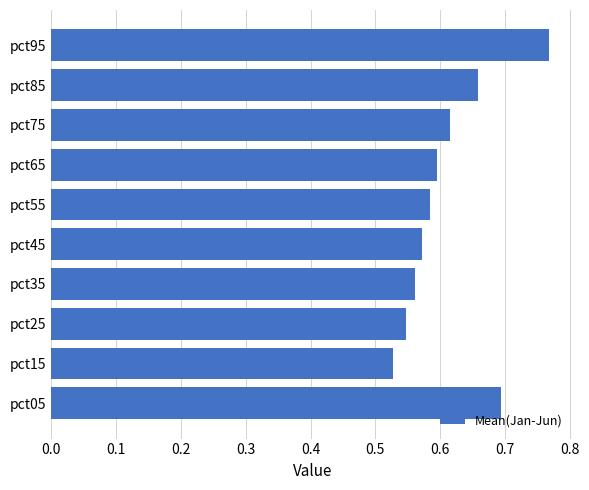

Does the chart contain stacked bars?

No